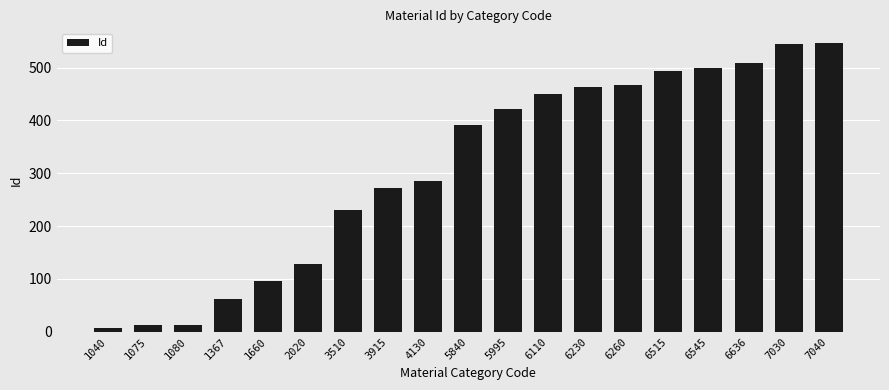

How many bars are there in total?

19